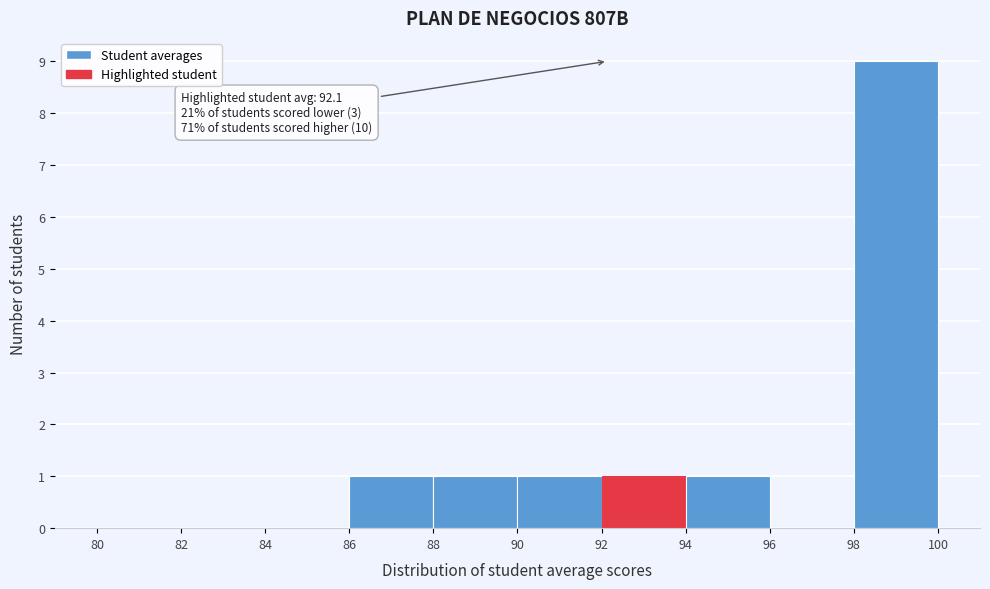

Over which range of the x-axis is the bar tallest?

98 to 100